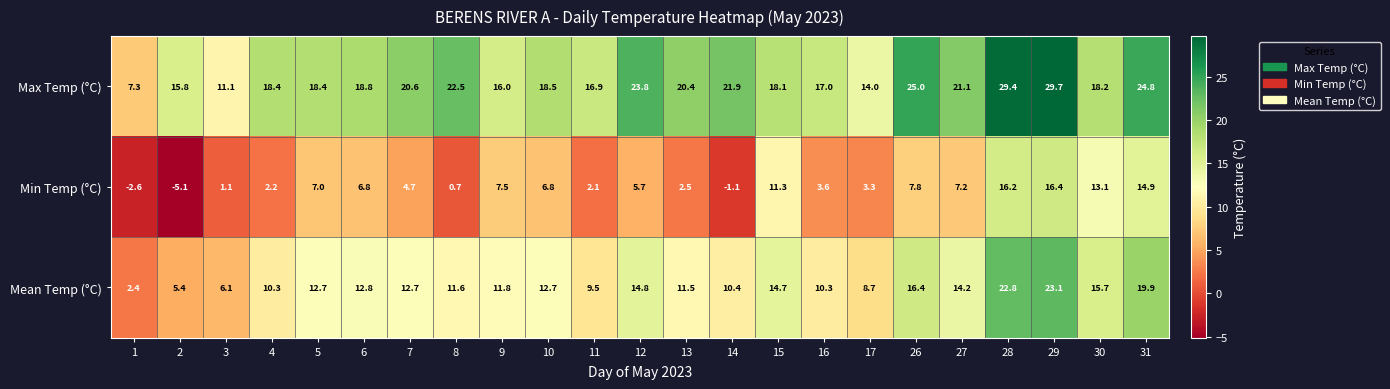

What is the greatest value displayed?

29.7